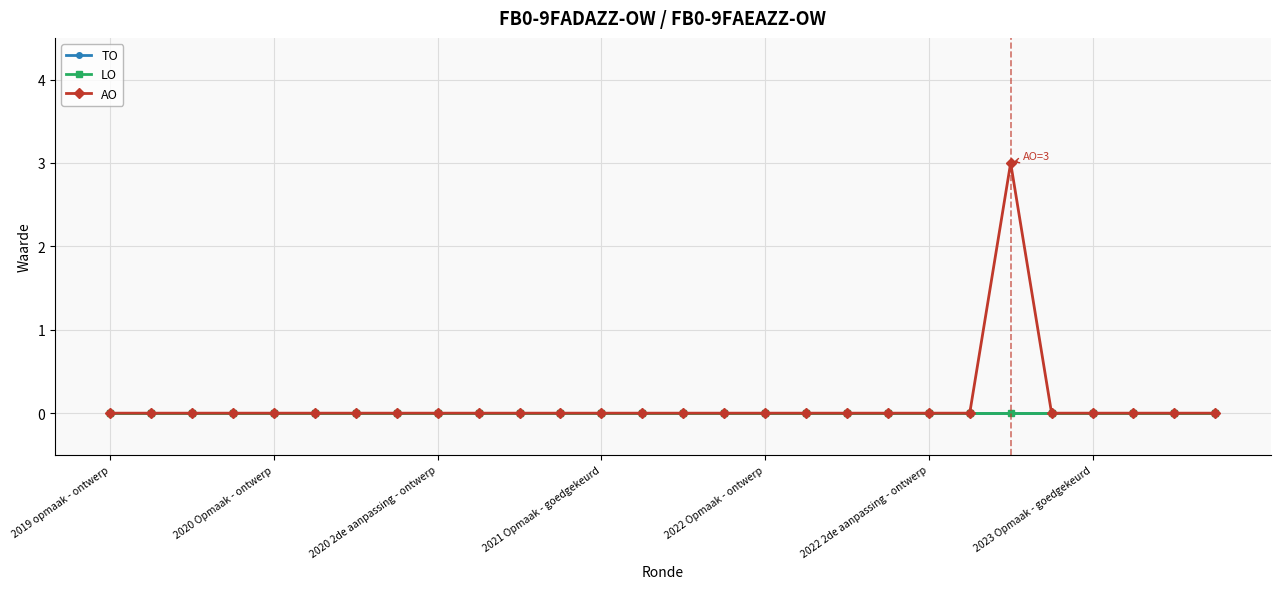

What is the maximum value for AO?

3